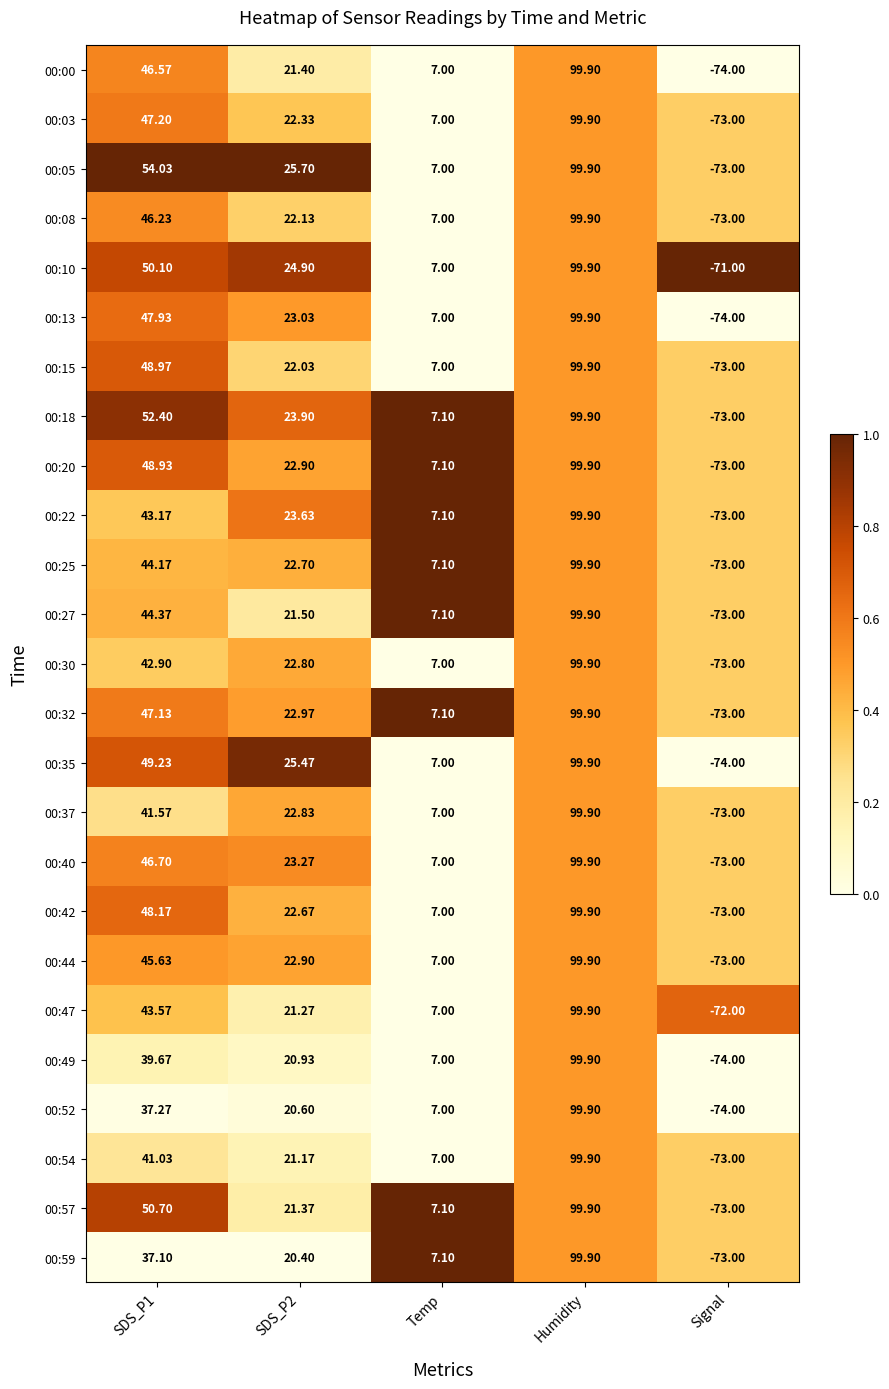

At how many categories does at least one series exceed 0?

4